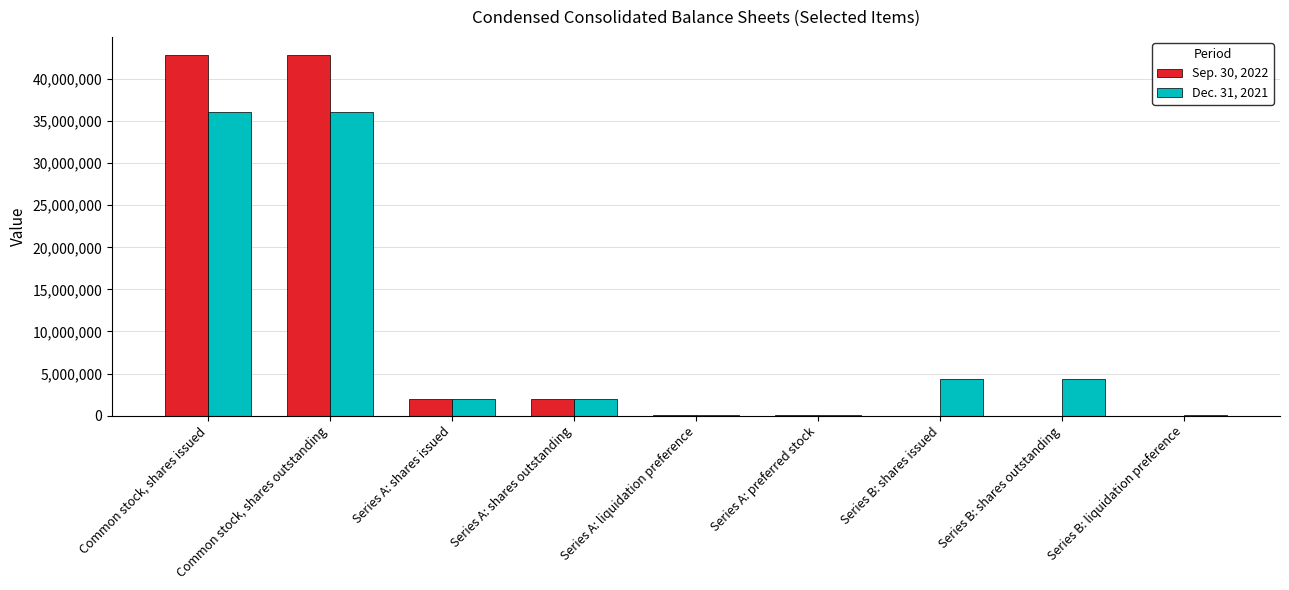

Is it true that Sep. 30, 2022 equals 19184022 at Series B: shares outstanding?

False